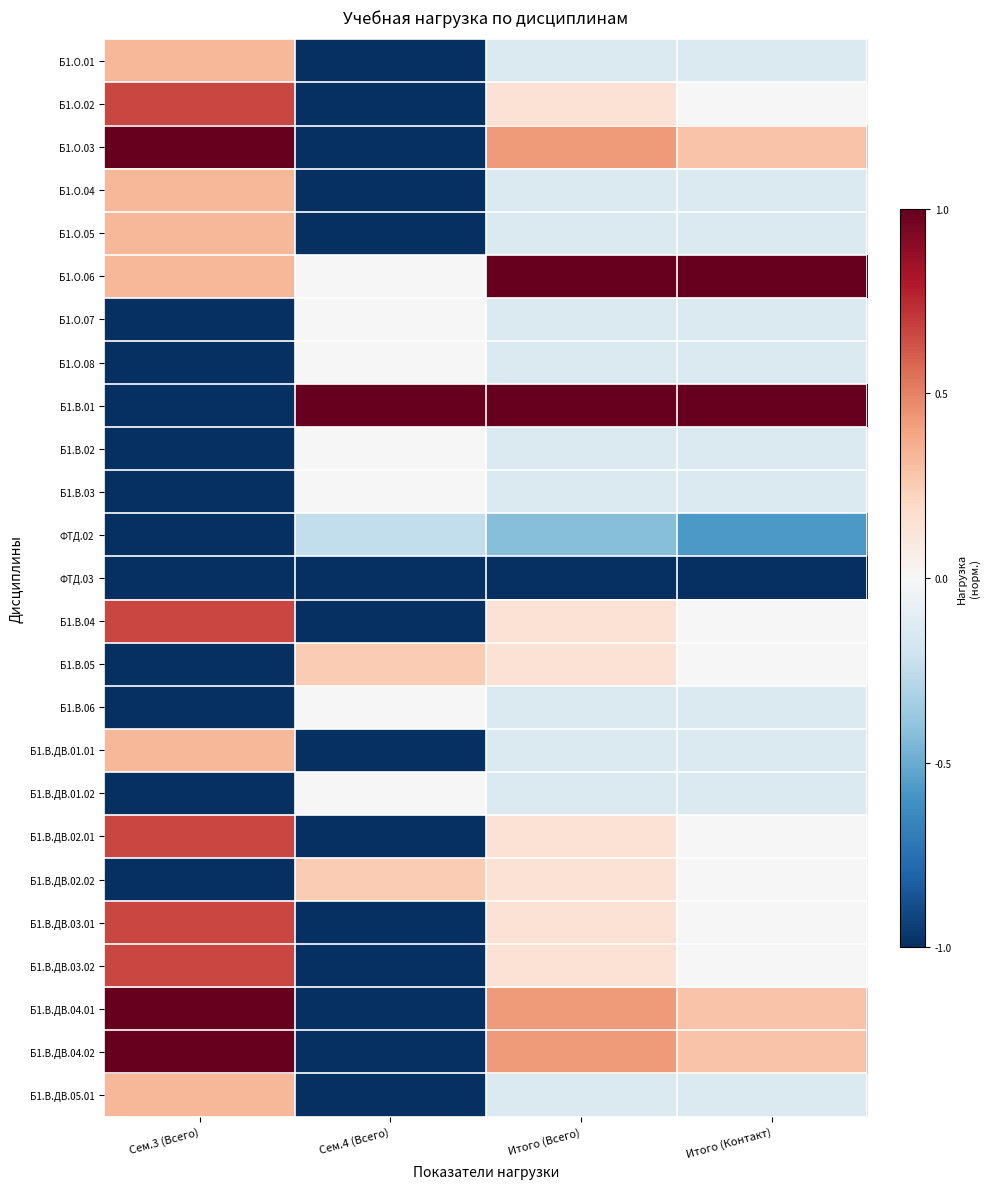

Between Итого (Всего) and Итого (Контакт), which is larger?

Итого (Всего)